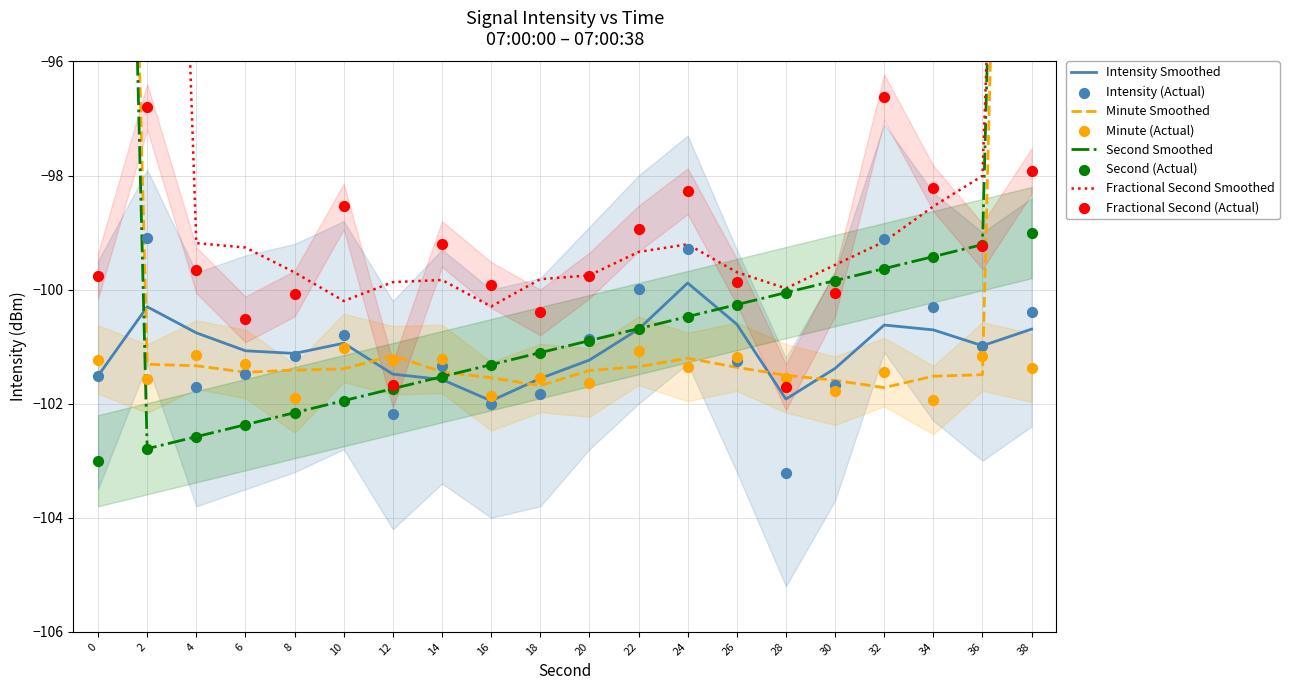

Is the value of intensity(dBm) at 38 greater than the value of intensity_smooth at 32?

Yes